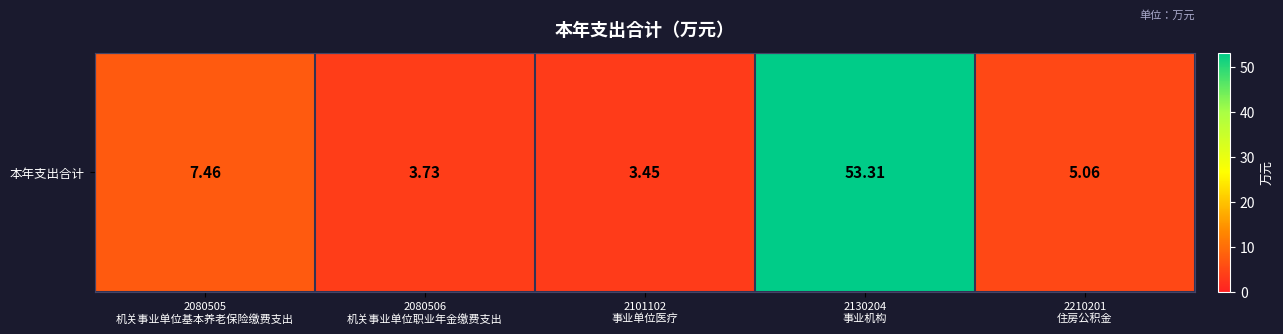

The chart shows a value of 53.3 at 2130204
事业机构. True or false?

True